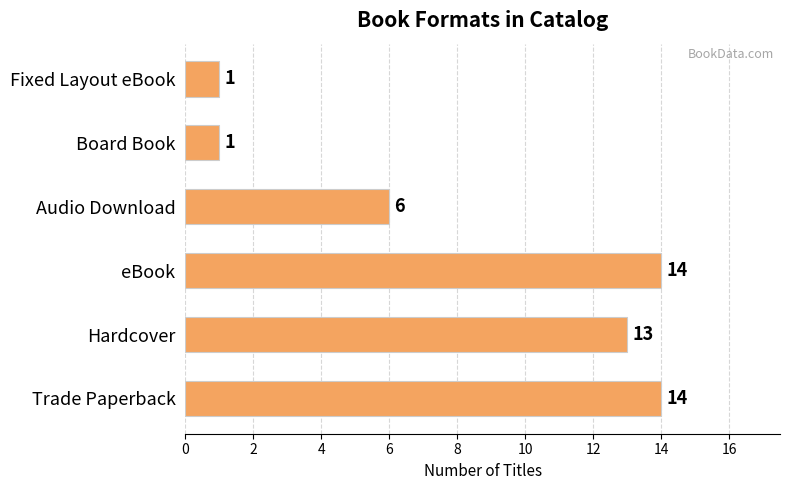

What is the change in value from Hardcover to eBook?

+1